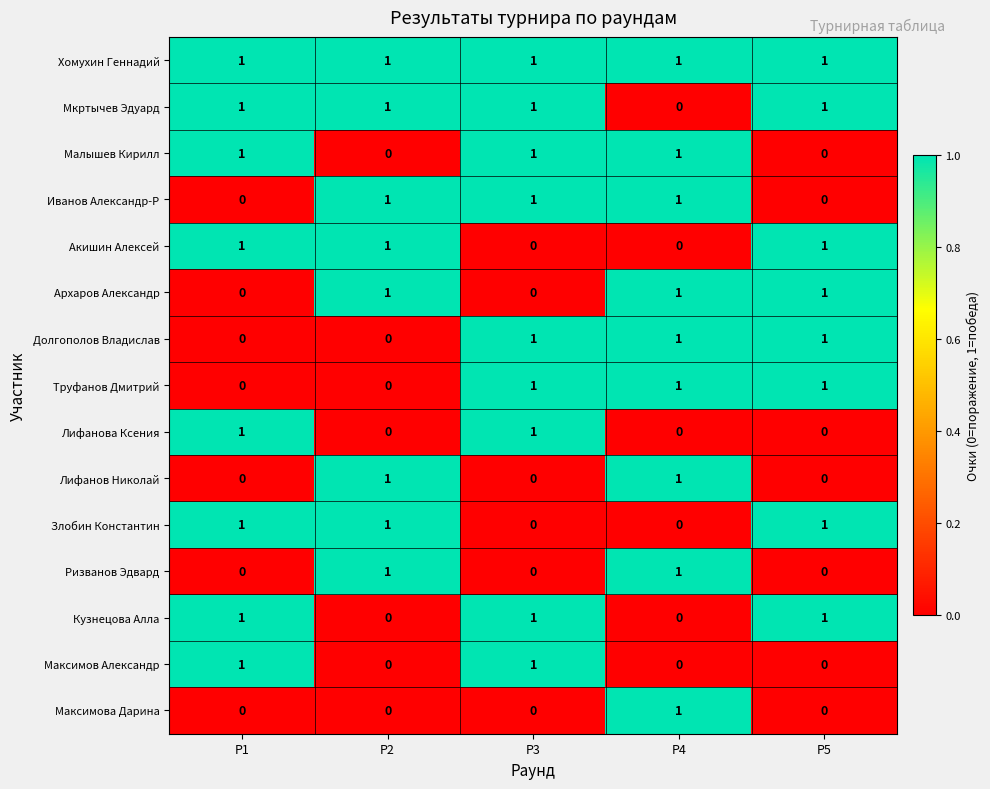

Which category has the highest value in the Максимова Дарина series?

Р4